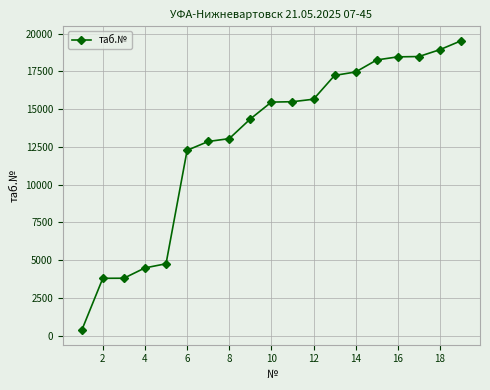

What is the difference between the second highest and second lowest values?

15144